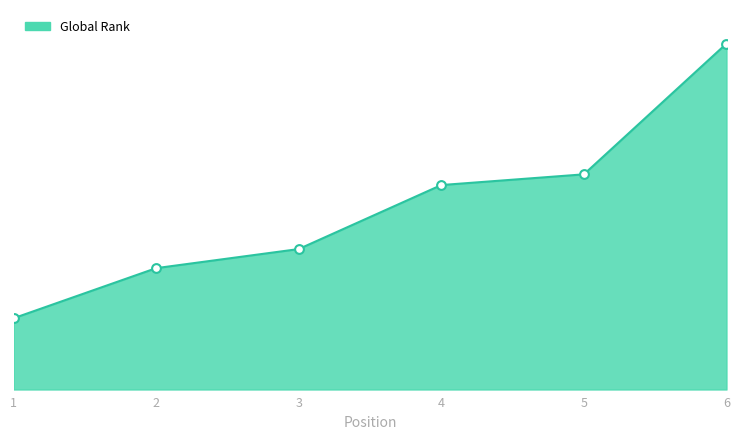

Does the chart have visible grid lines?

No